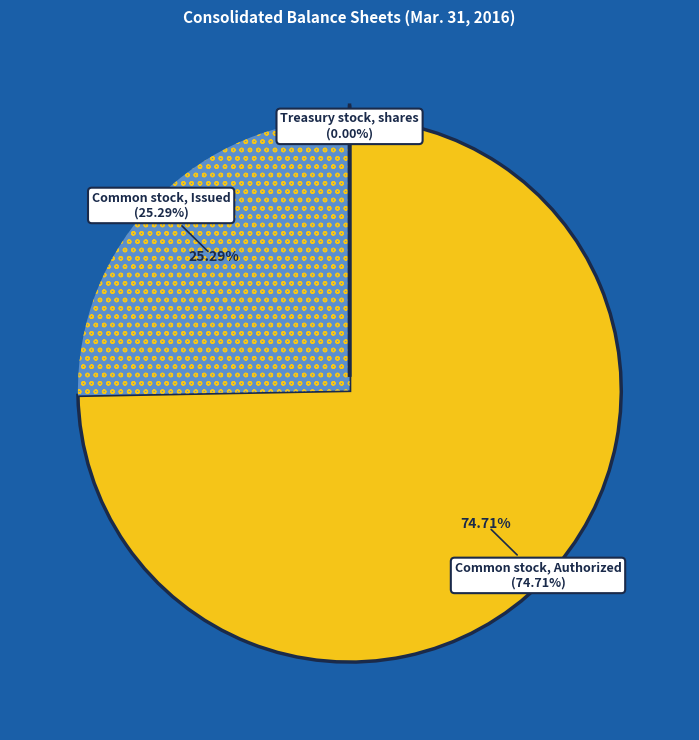

Which category accounts for the majority?

Common stock, Authorized